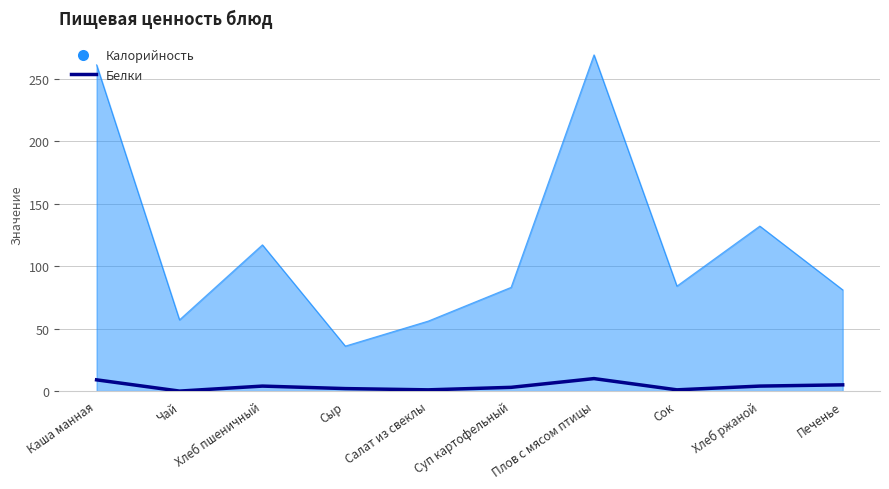

What is the difference between the maximum and minimum values in the Белки series?

10